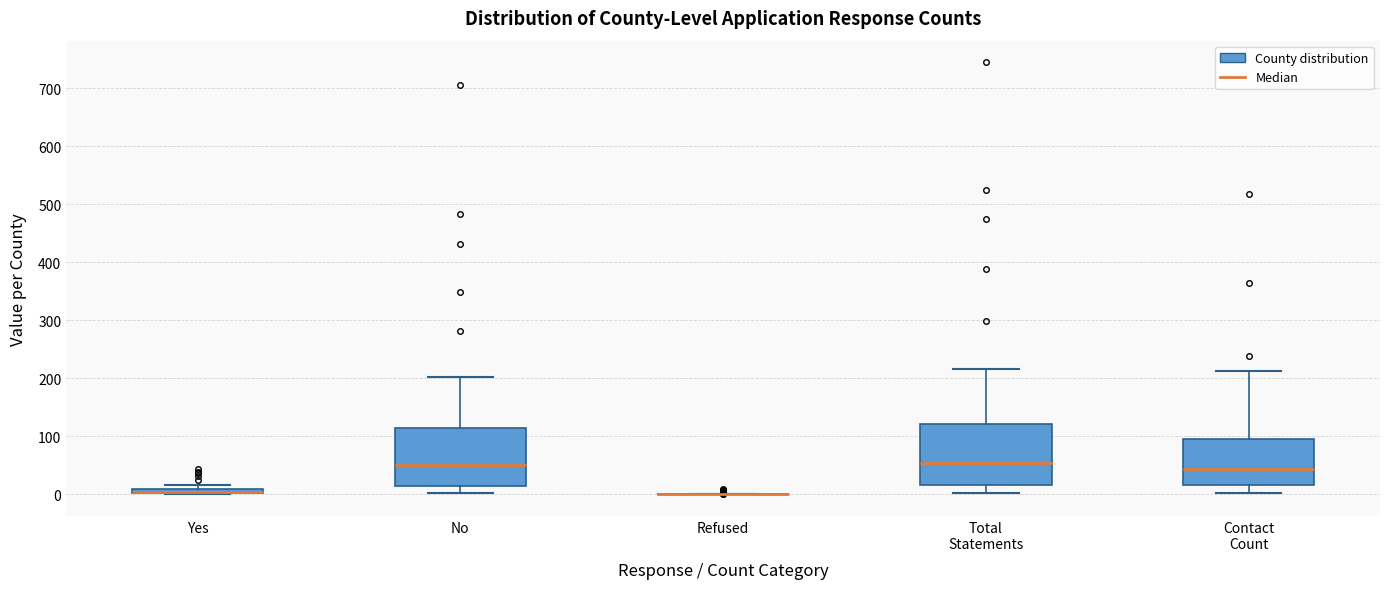

Where is the lower edge of the box for No on the y-axis? The values are not printed on the chart, so give them approximately, as read against the axis.

20